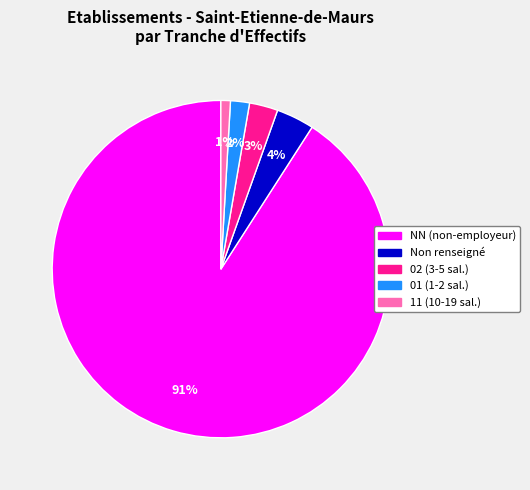

How many slices are in this pie chart?

5